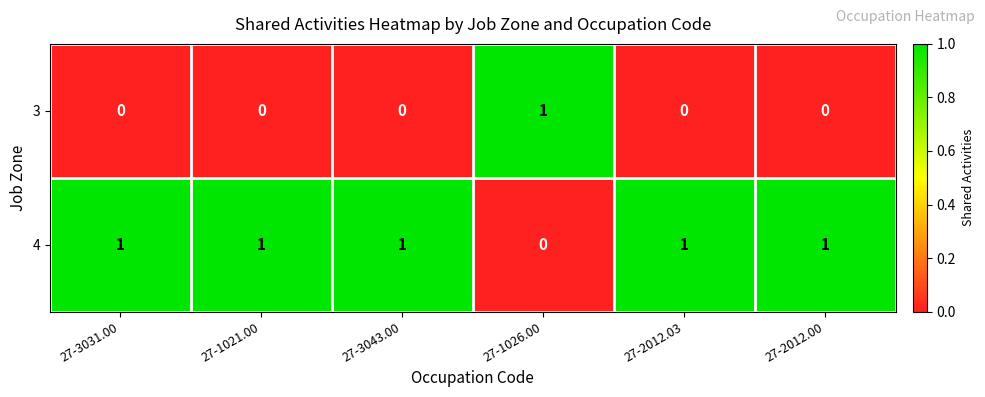

What is the difference between the highest and lowest values at 27-3043.00?

1